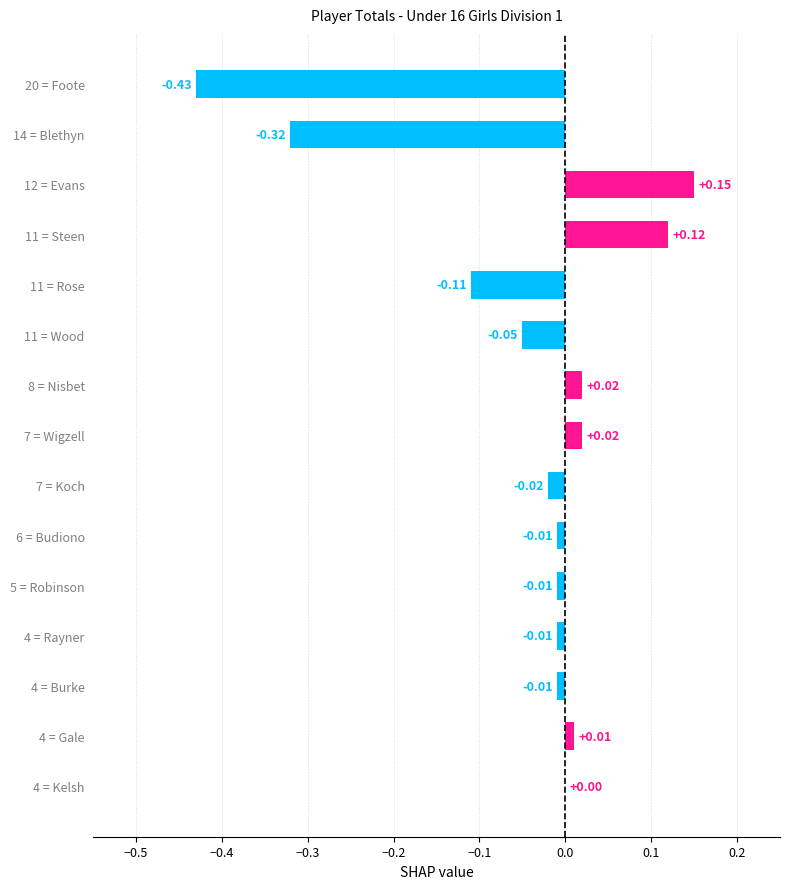

Which has a higher value, 7 = Wigzell or 6 = Budiono?

7 = Wigzell